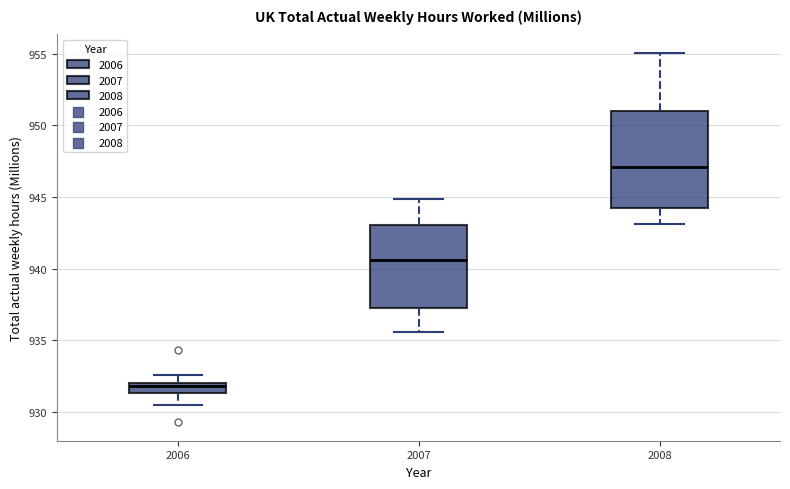

Comparing the boxes themselves (not the whiskers), which one is the tallest?

2008